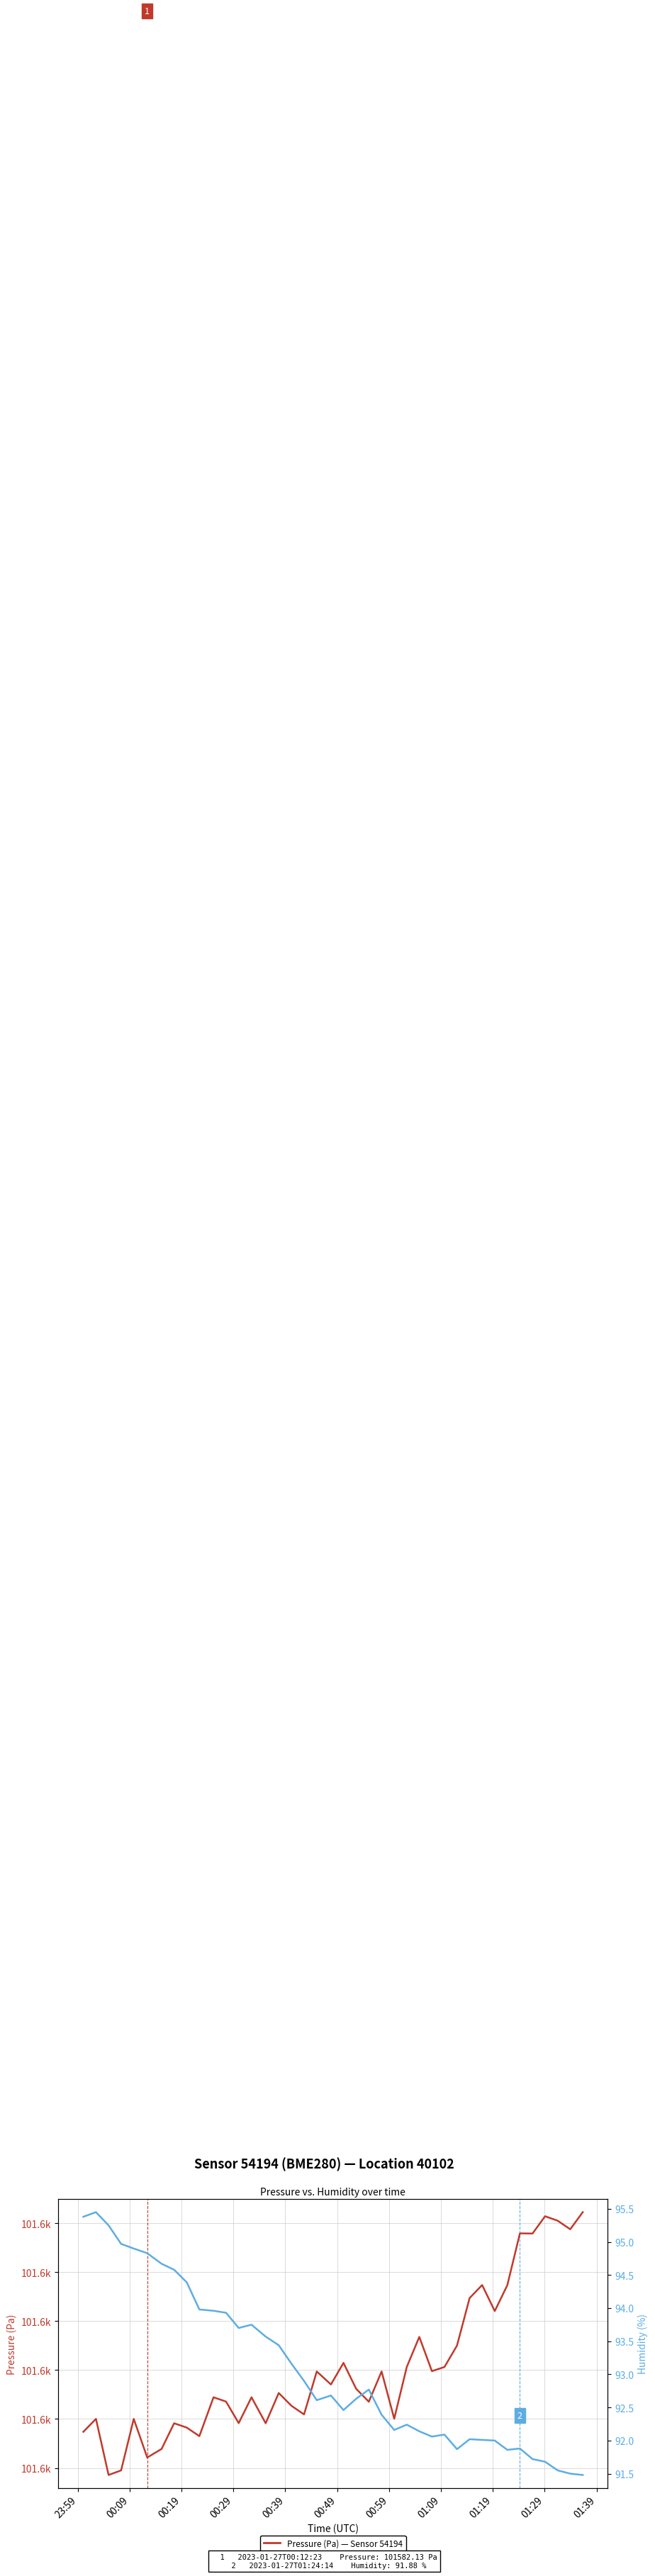

How many values in the Pressure (Pa) series exceed 101596?

20